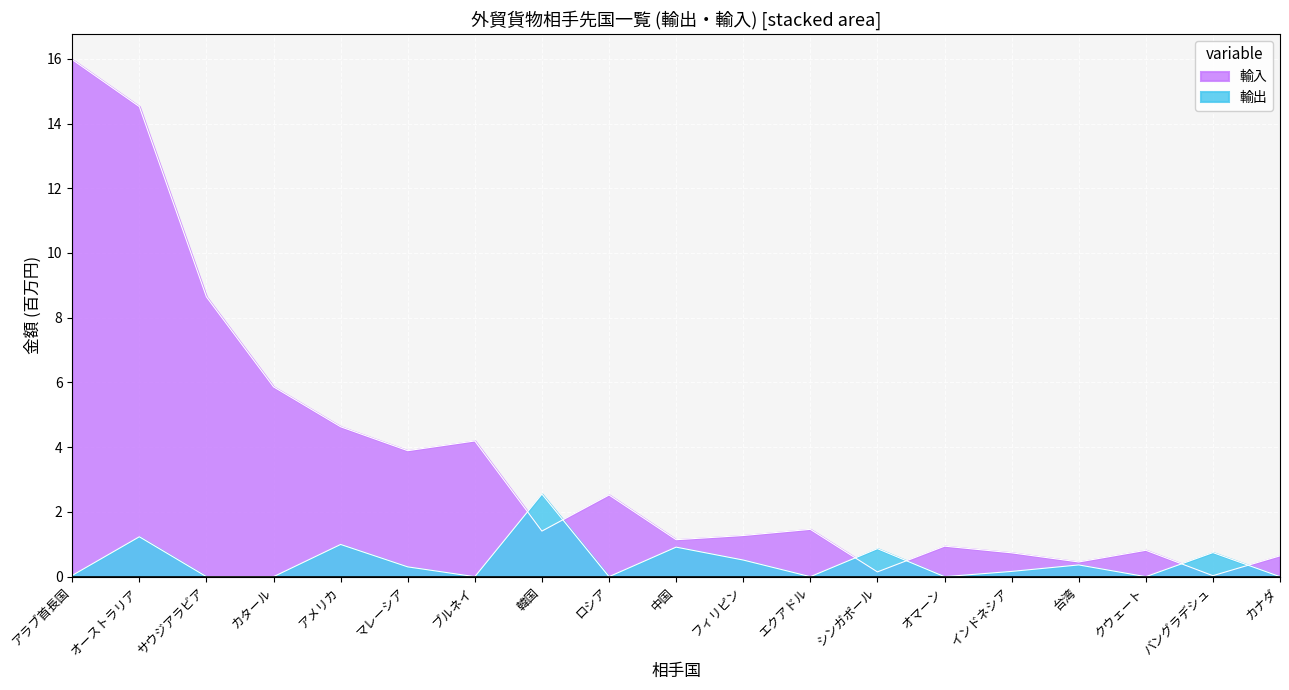

Is the value of 輸入 at ブルネイ greater than the value of 輸出 at アラブ首長国?

Yes